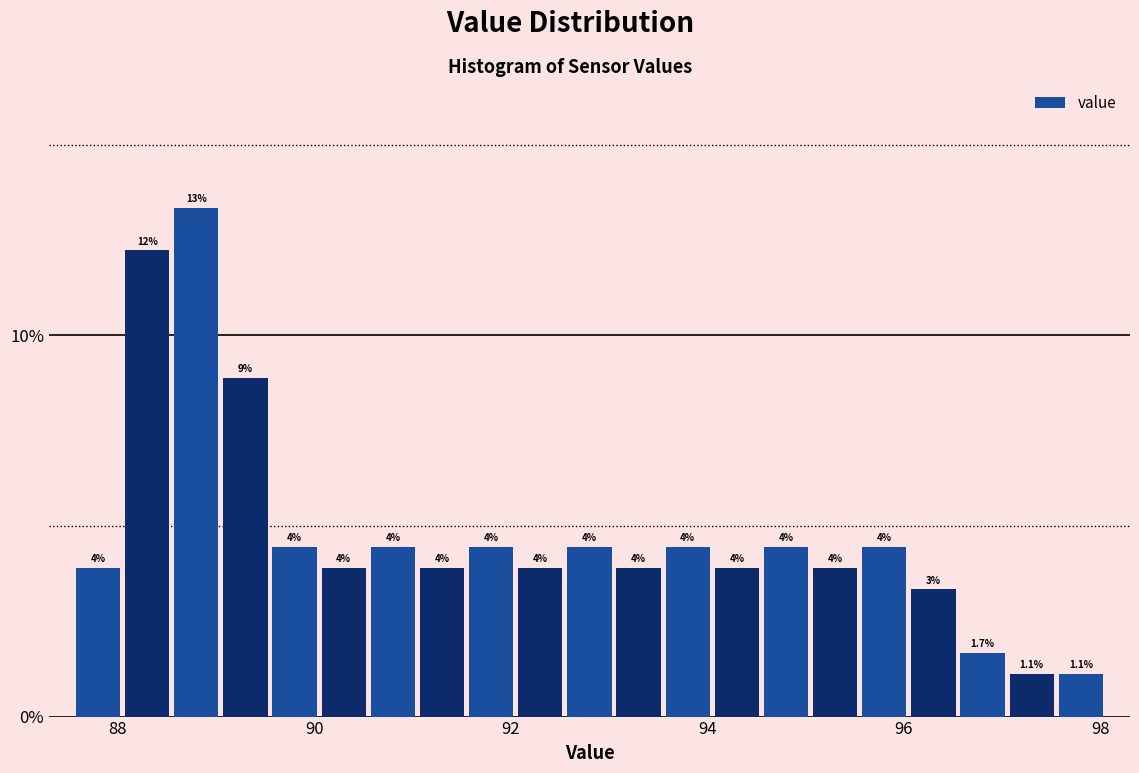

Around what value on the x-axis is the tallest bar? Give the approximate position of its centre, as read against the axis.

88.8